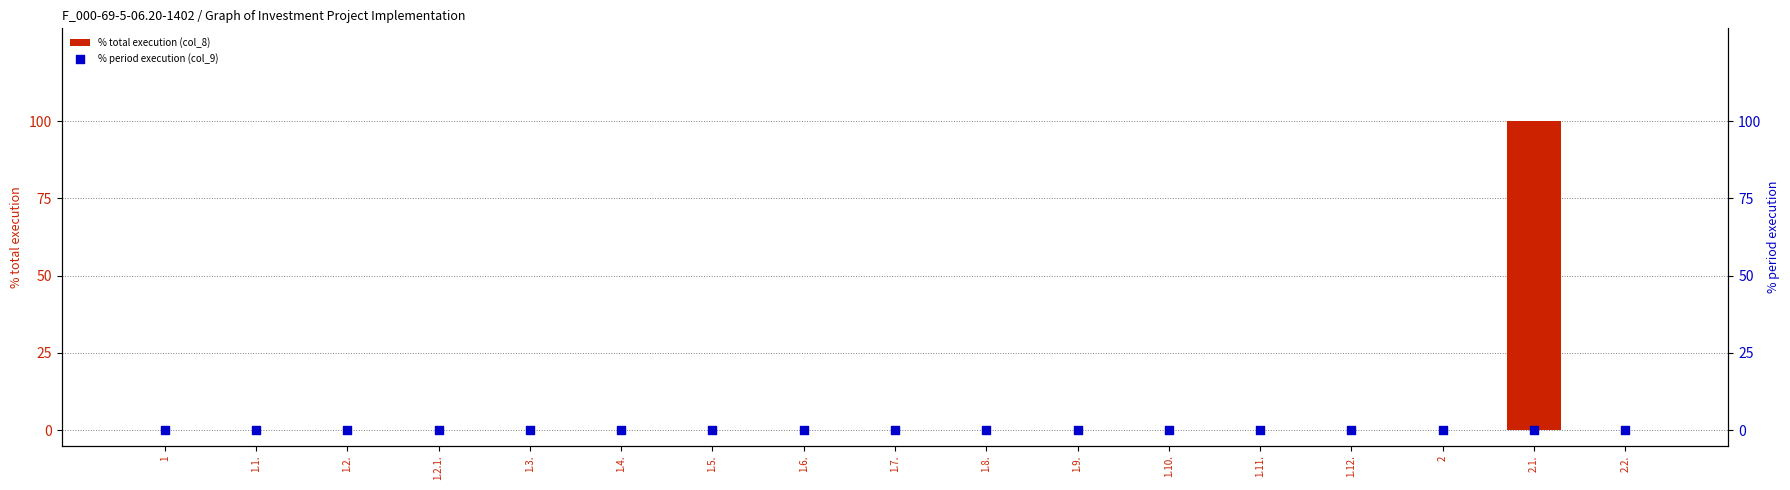

Which series contains the lowest Y value?

% total execution (col_8)